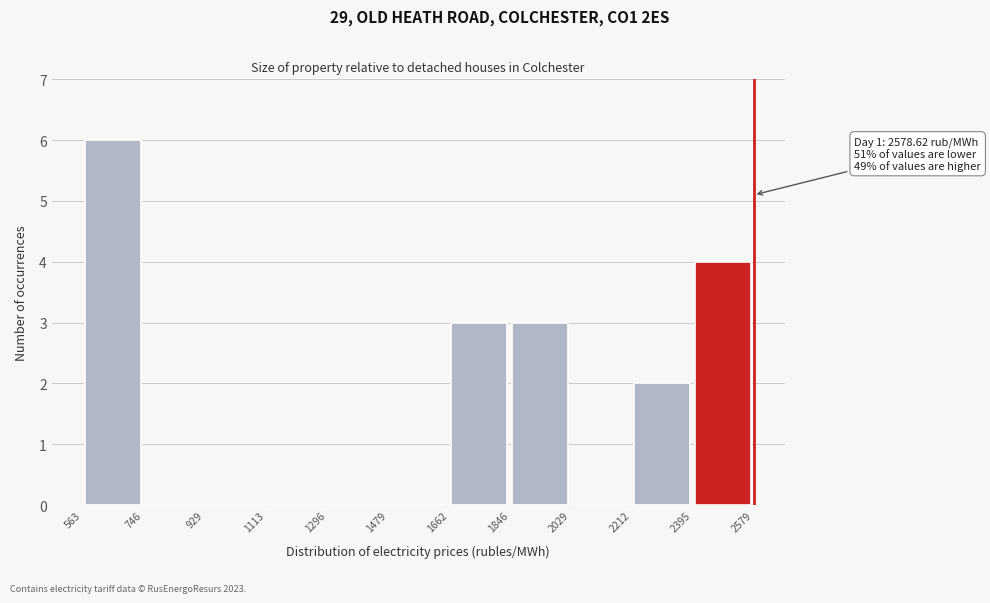

Which range on the x-axis has the tallest bar?

563 to 746